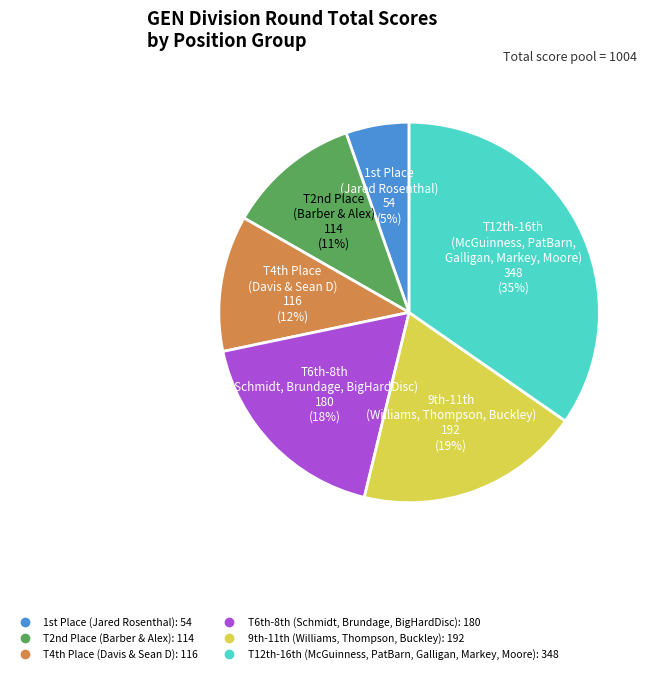

Is there a majority slice in this chart?

No